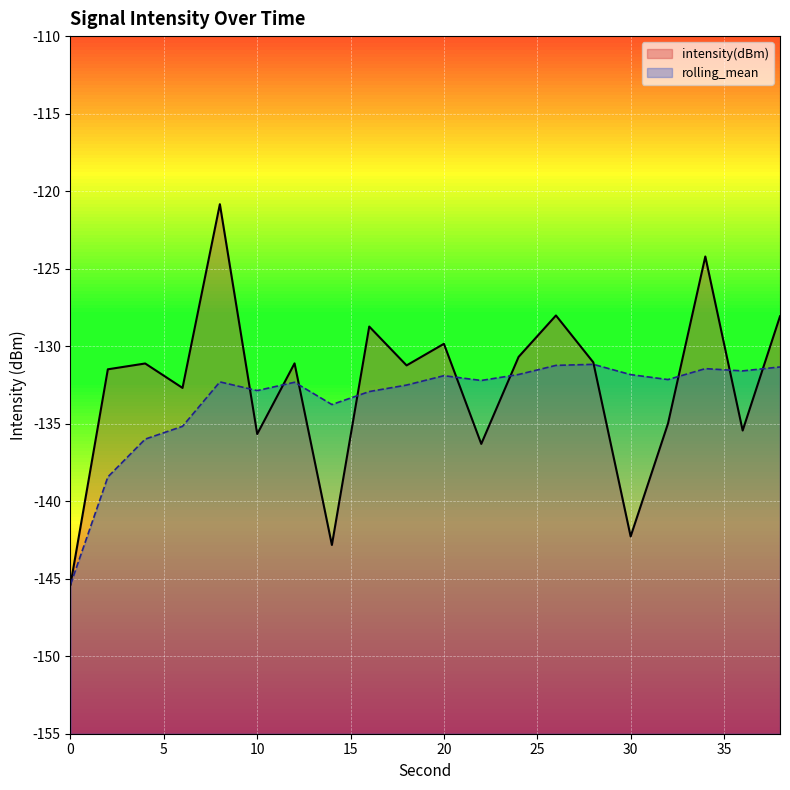

Which series has the largest range (max minus min)?

intensity(dBm)